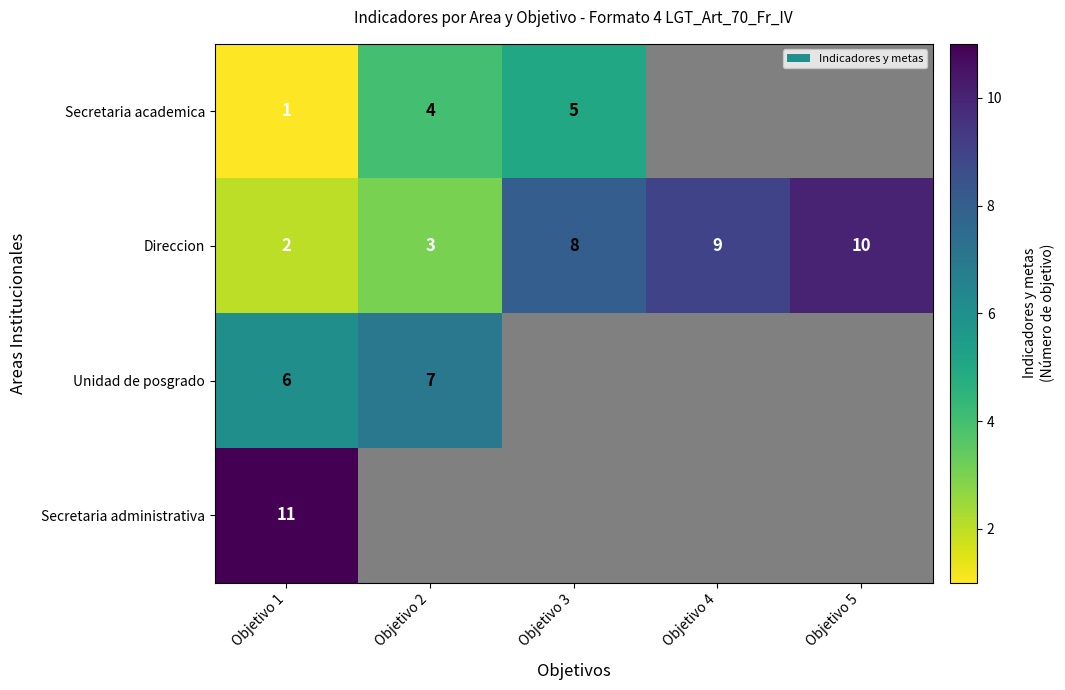

The Unidad de posgrado series shows 6 at Objetivo 1. True or false?

True